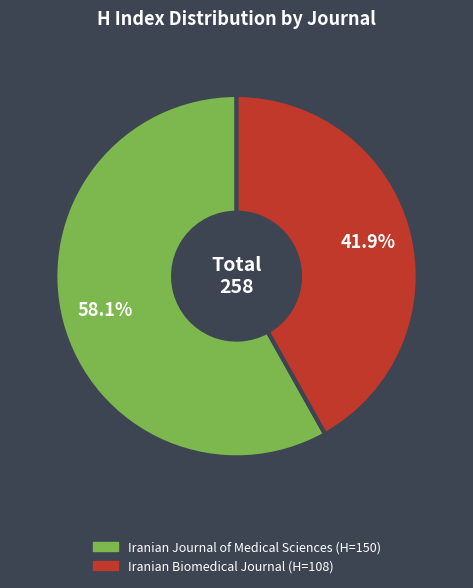

Which slice is the largest?

Iranian Journal of Medical Sciences